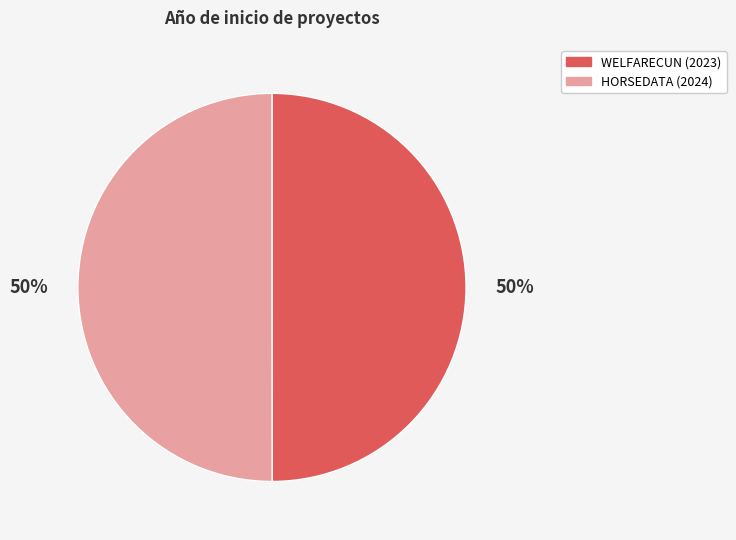

To the nearest percent, what is the average slice percentage?

50%